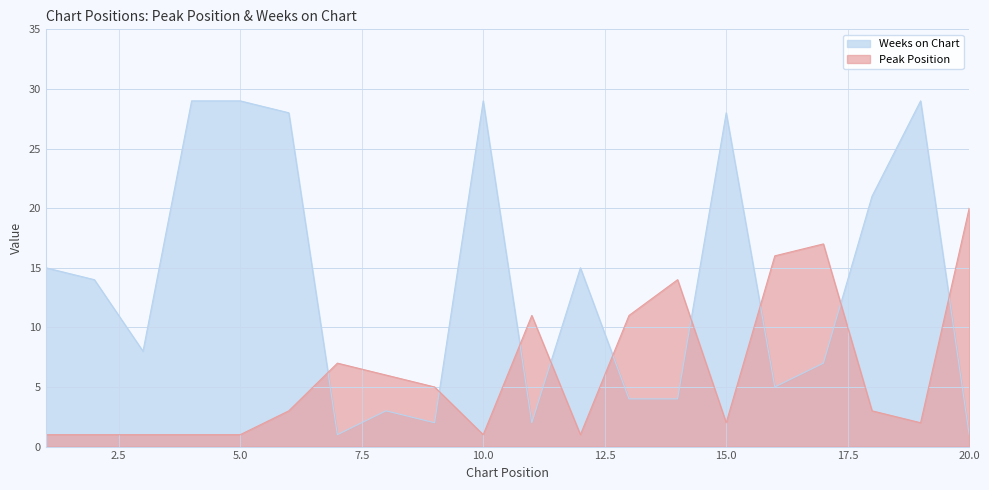

What is the difference between the Weeks on Chart values at 12 and 5?

14